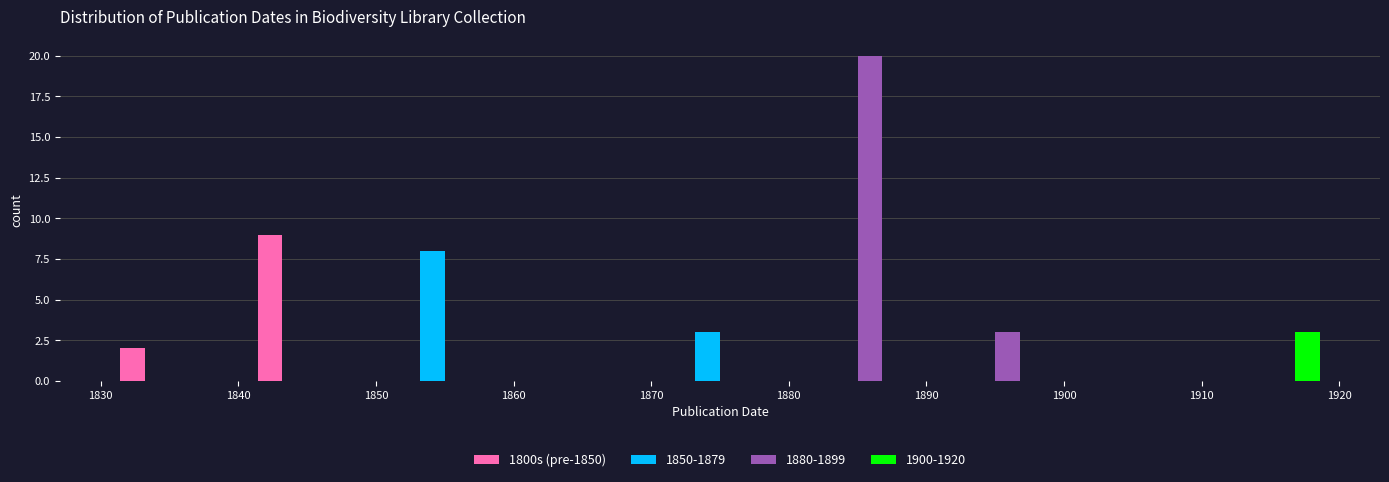

What is the height of the 1850-1879 bar covering 1870 to 1880 on the x-axis? The values are not printed on the chart, so give them approximately, as read against the axis.

3